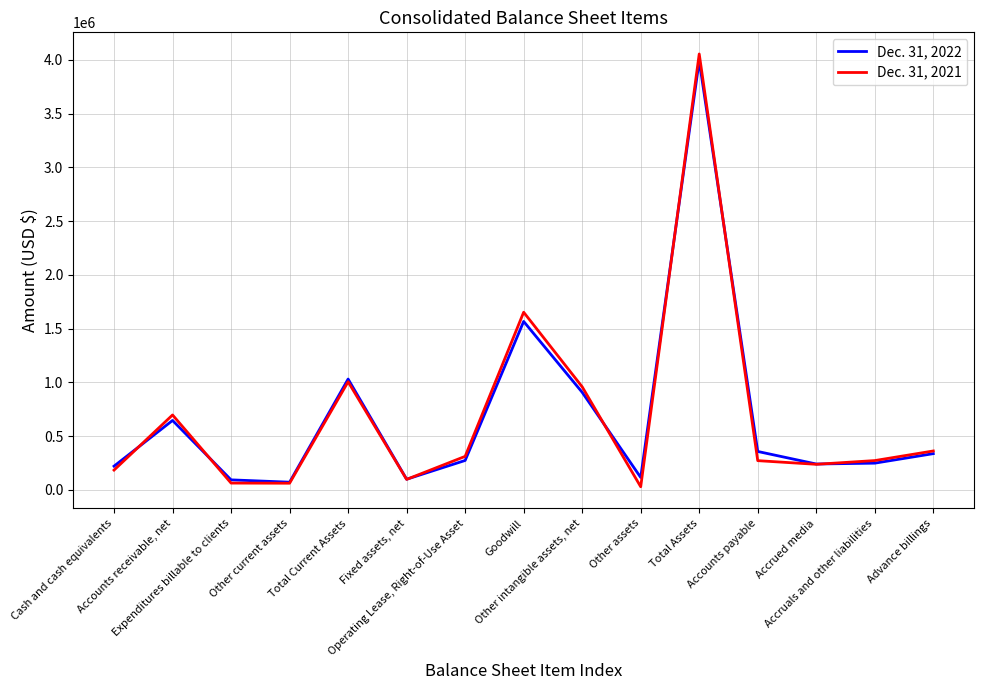

Which series has the largest range (max minus min)?

Dec. 31, 2021